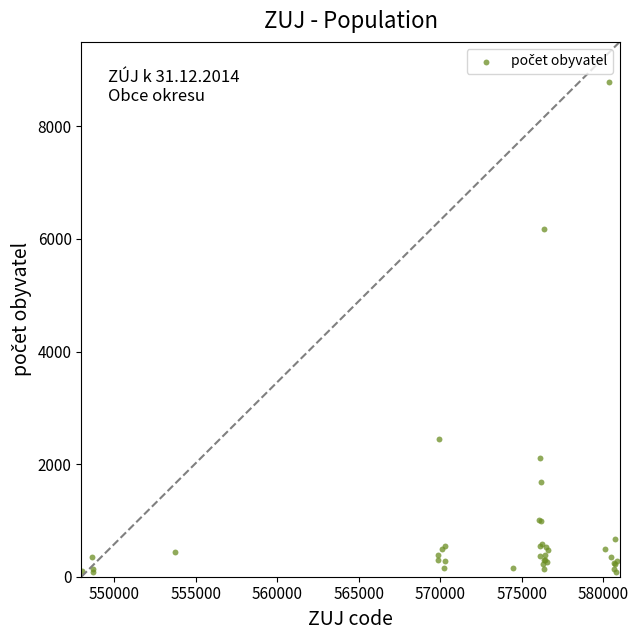

What Y value in the scatter plot is closest to 4436?

6172